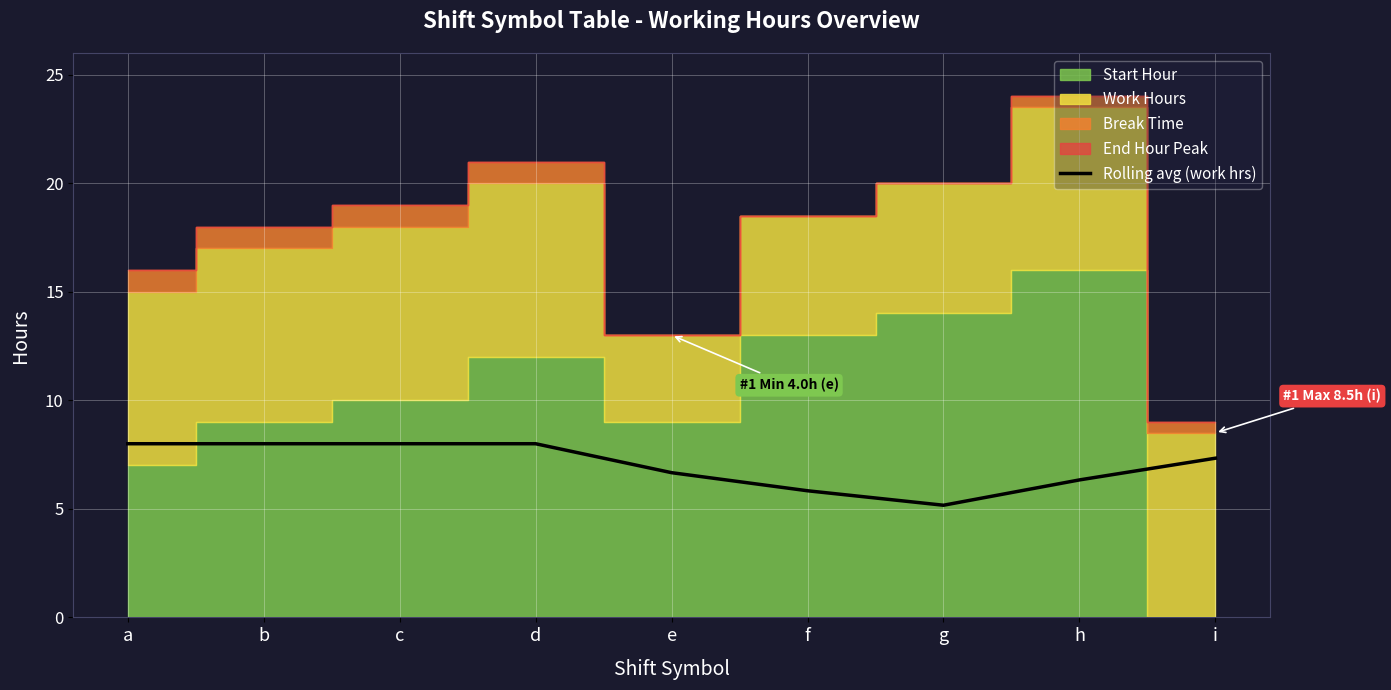

At which category does the data reach its first local valley?

g